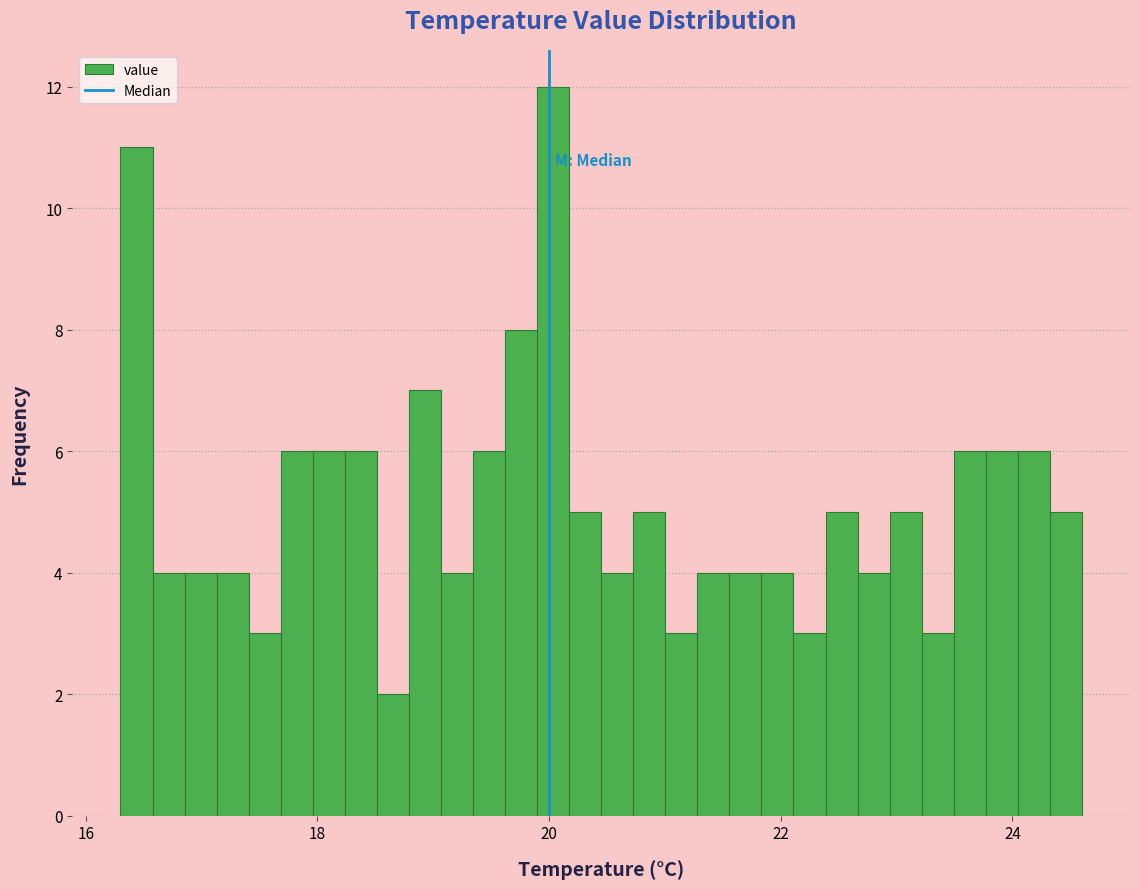

Around what value on the x-axis is the tallest bar? Give the approximate position of its centre, as read against the axis.

20.0